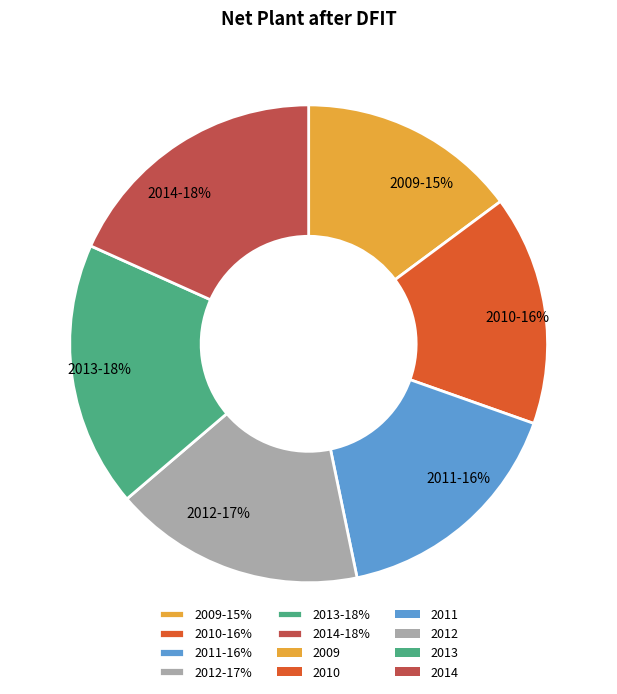

Which slice is the smallest?

2009